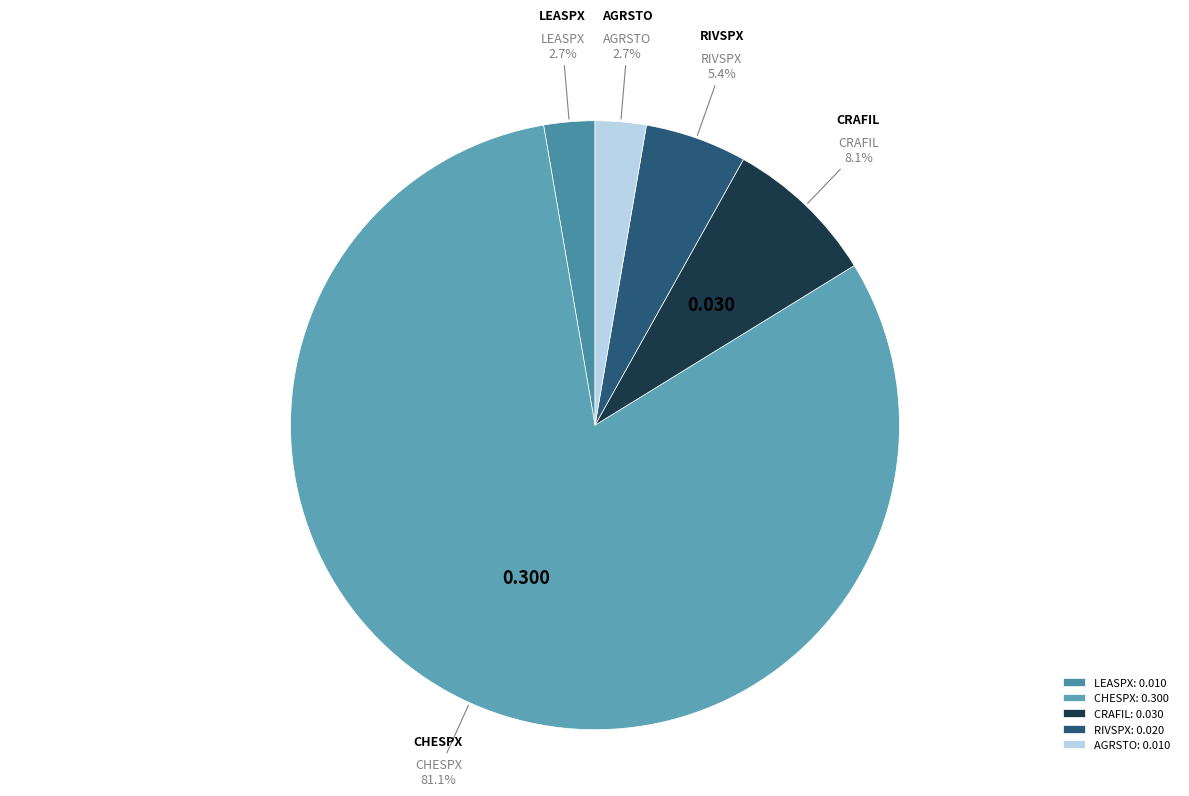

To the nearest percent, what is the combined percentage of RIVSPX and LEASPX?

8%